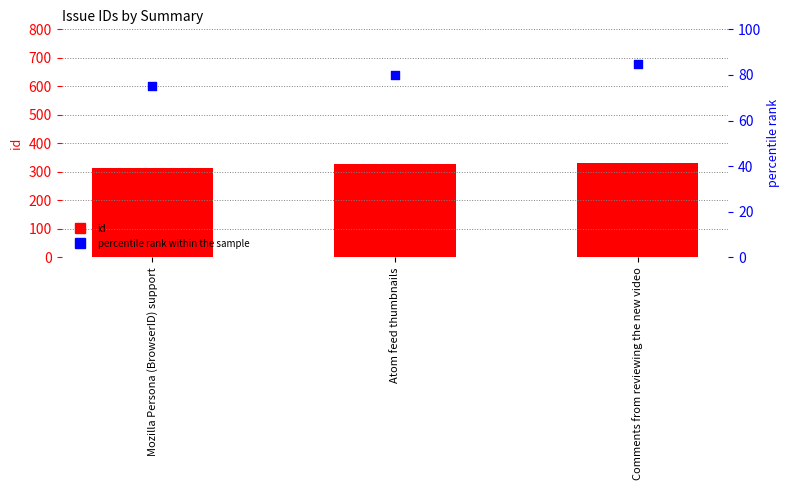

At which category is the sum across all series the highest?

Comments from reviewing the new video